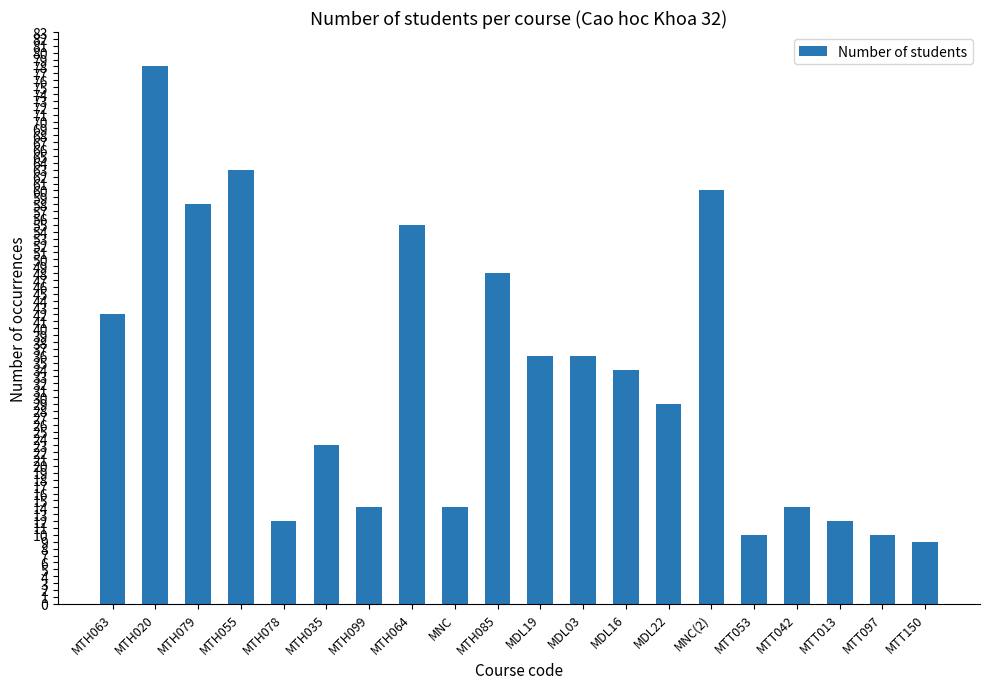

What is the change in value from MTH085 to MTT097?

-38